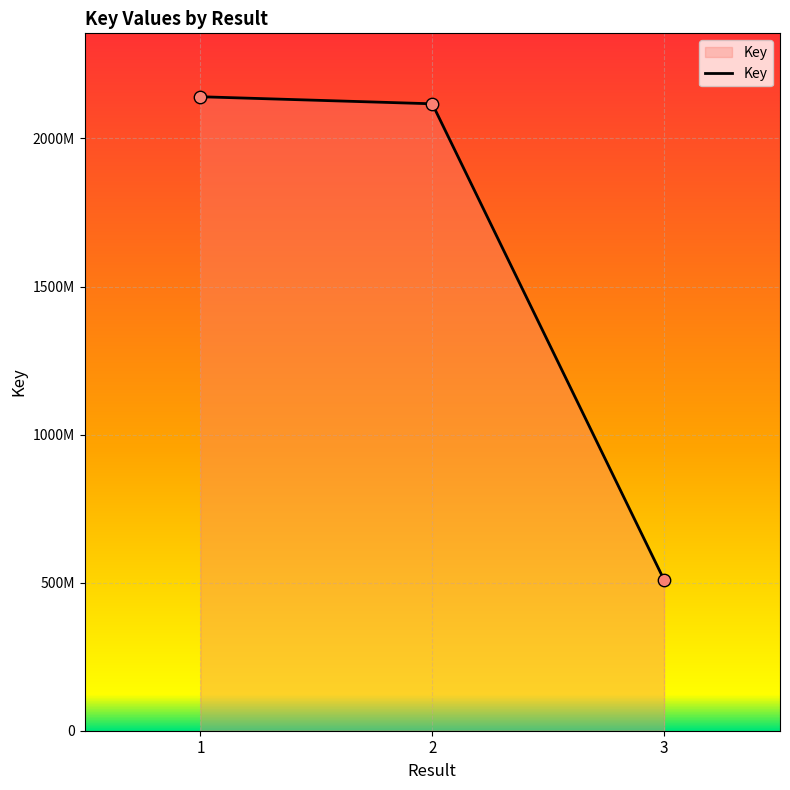

What is the change in value from 2 to 3?

-1607712364